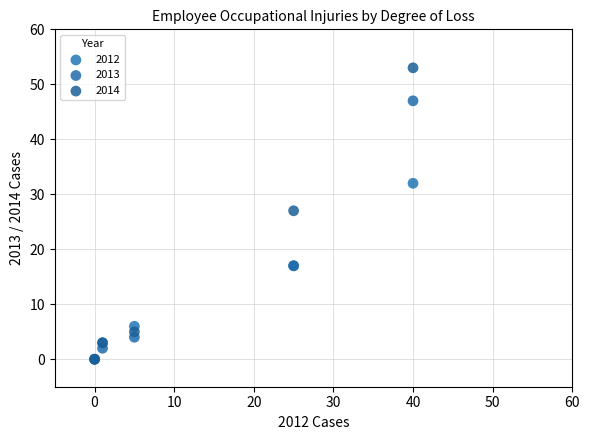

In the 2013 series, what Y value is closest to 23?

17